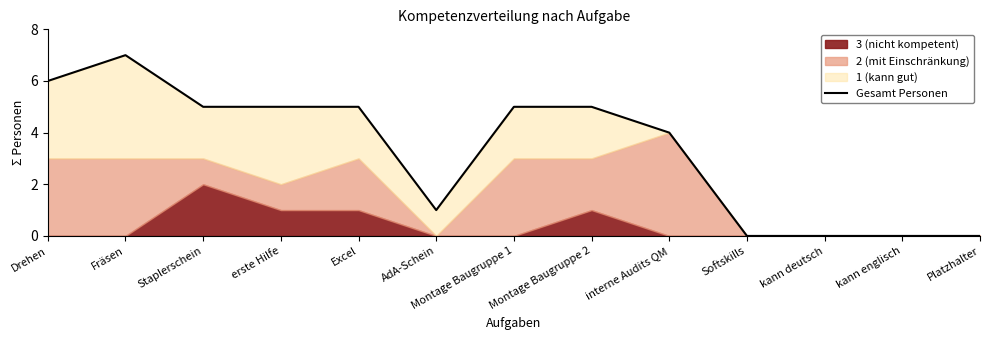

True or false: there are more than 2 points higher than both neighbors.

False